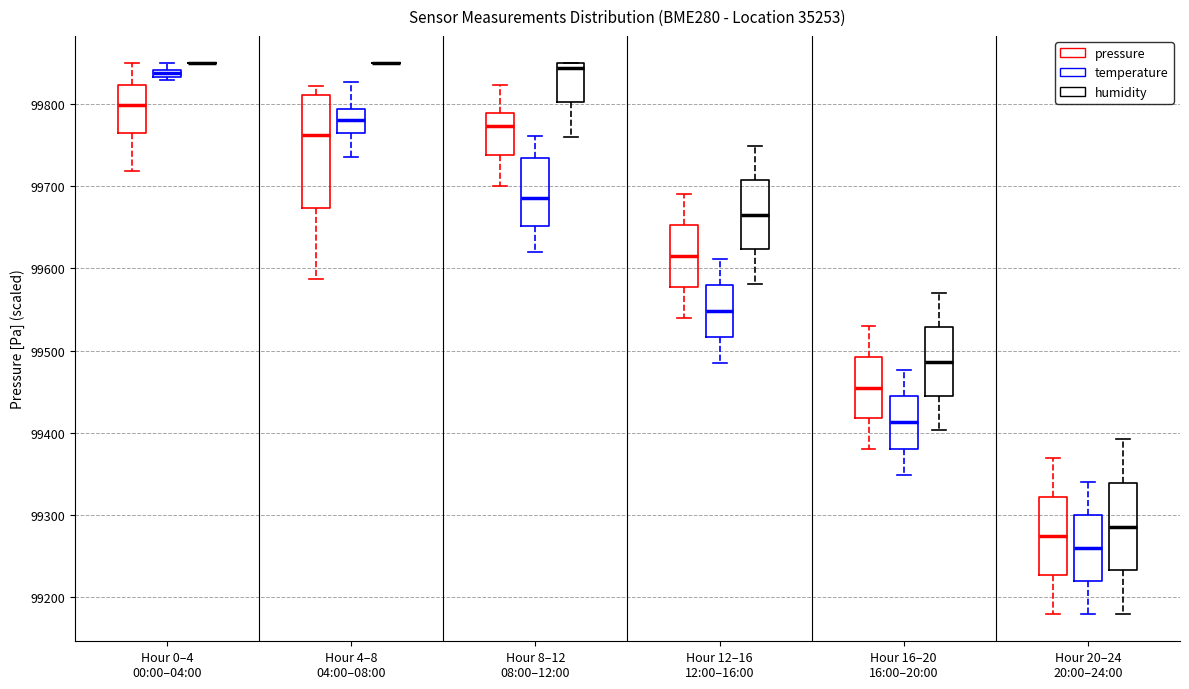

Where is the lower edge of the box for Hour 0–4 00:00–04:00 (pressure) on the y-axis? The values are not printed on the chart, so give them approximately, as read against the axis.

99760